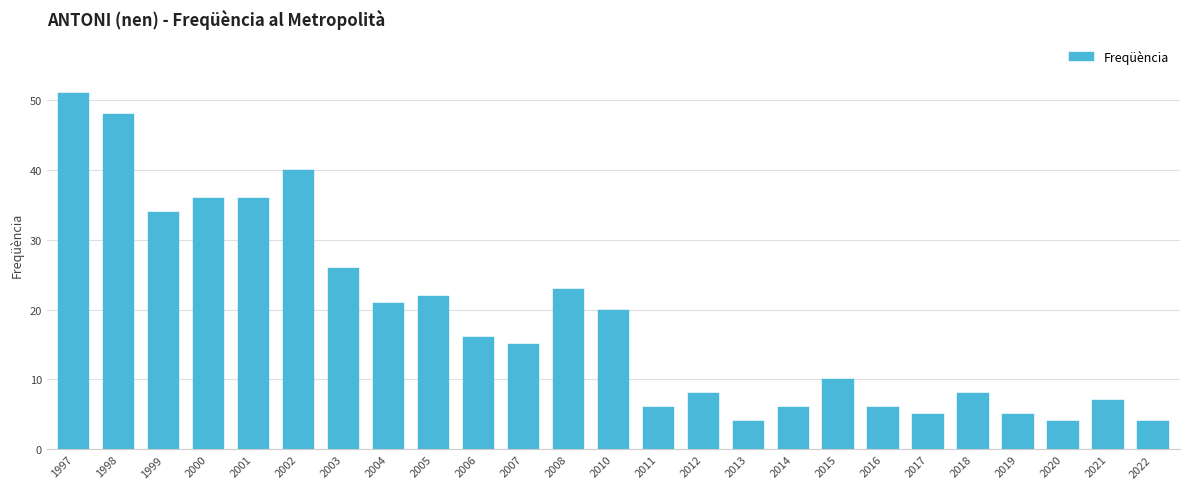

Between 2018 and 2001, which is larger?

2001